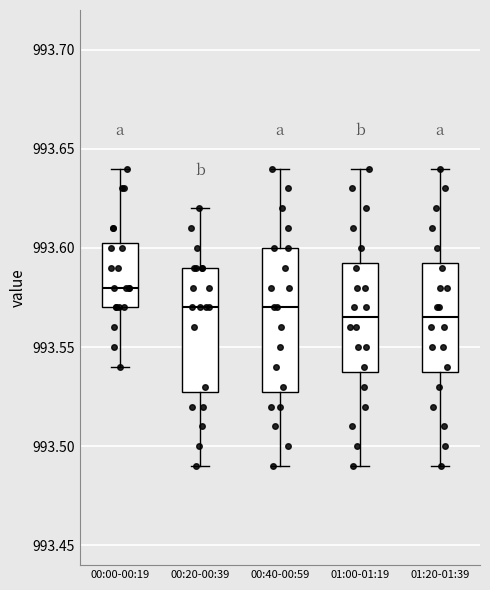

Reading left to right, transcribe this box plot: for each box, give where its median line is, the range the box spans, and where its two whiskers end, as read against the y-axis. The values are not printed on the chart, so give them approximately, as read against the axis.

00:00-00:19: median 993.580, box 993.570 to 993.605, whiskers 993.540 to 993.640
00:20-00:39: median 993.570, box 993.530 to 993.590, whiskers 993.490 to 993.620
00:40-00:59: median 993.570, box 993.530 to 993.600, whiskers 993.490 to 993.640
01:00-01:19: median 993.565, box 993.540 to 993.595, whiskers 993.490 to 993.640
01:20-01:39: median 993.565, box 993.540 to 993.595, whiskers 993.490 to 993.640